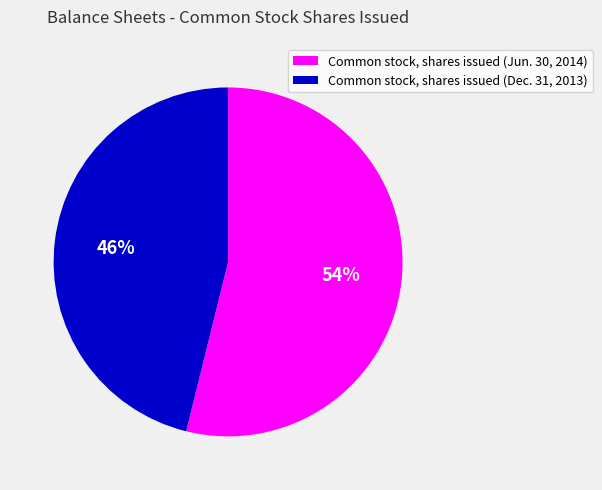

How many segments does this pie chart have?

2